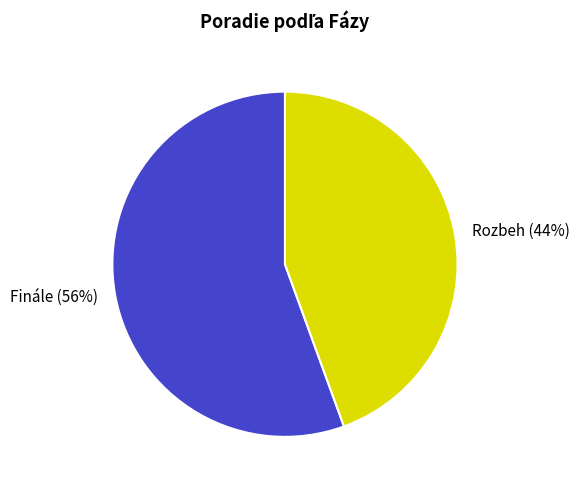

How many segments does this pie chart have?

2